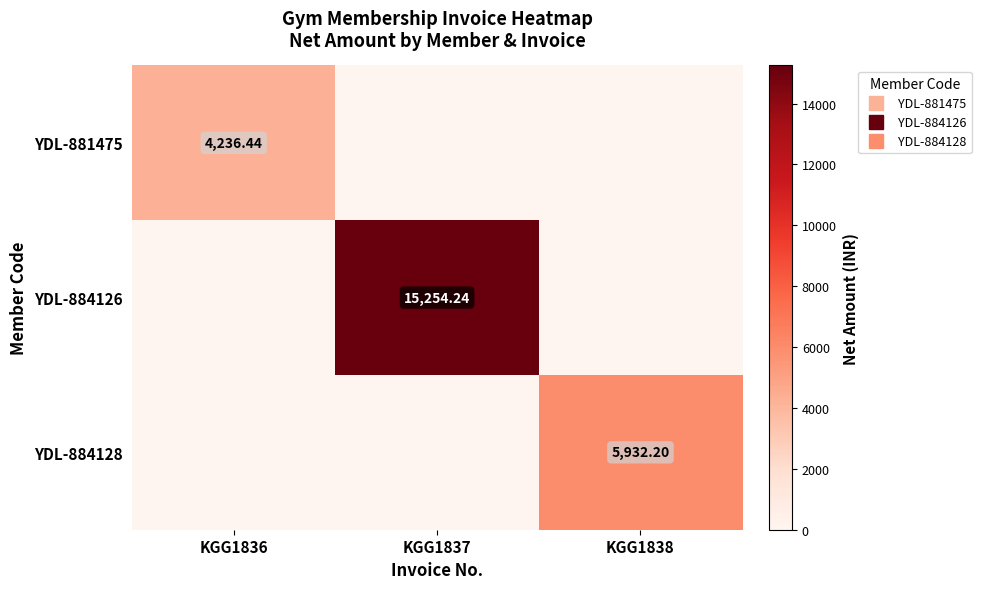

The value of YDL-884126 at KGG1837 is 26815.9. True or false?

False